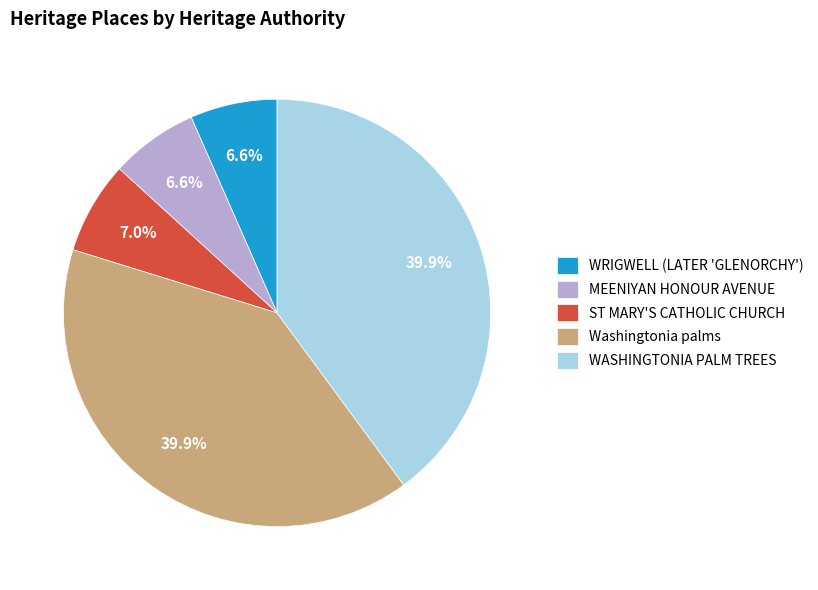

Which has a higher value, MEENIYAN HONOUR AVENUE or WASHINGTONIA PALM TREES?

WASHINGTONIA PALM TREES